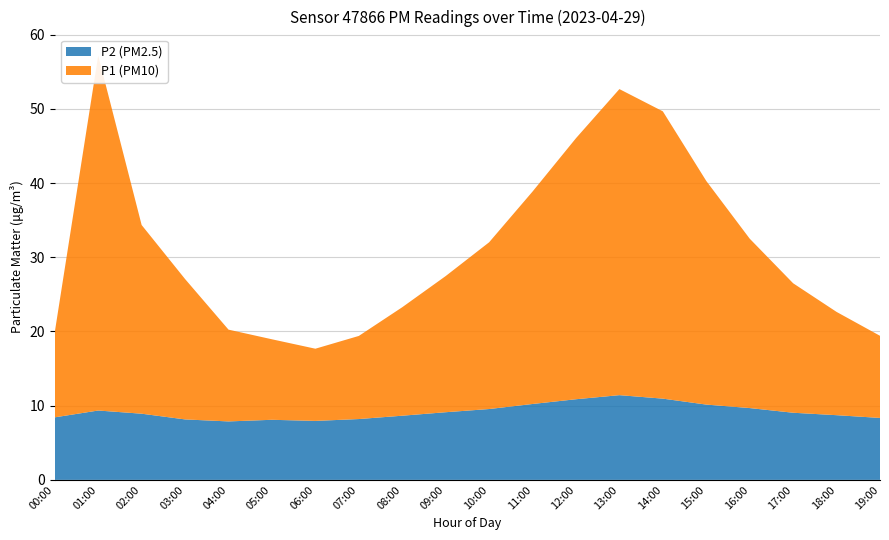

Reading left to right, extract all data points from this chart.

P1: 00:00=11.5	01:00=47.8	02:00=25.4	03:00=18.9	04:00=12.4	05:00=10.8	06:00=9.7	07:00=11.2	08:00=14.6	09:00=18.4	10:00=22.5	11:00=28.6	12:00=35.2	13:00=41.2	14:00=38.7	15:00=30.1	16:00=22.8	17:00=17.4	18:00=13.9	19:00=11.1
P2: 00:00=8.4	01:00=9.3	02:00=8.9	03:00=8.2	04:00=7.9	05:00=8.1	06:00=8.0	07:00=8.2	08:00=8.7	09:00=9.1	10:00=9.6	11:00=10.2	12:00=10.9	13:00=11.4	14:00=10.9	15:00=10.2	16:00=9.7	17:00=9.1	18:00=8.7	19:00=8.3